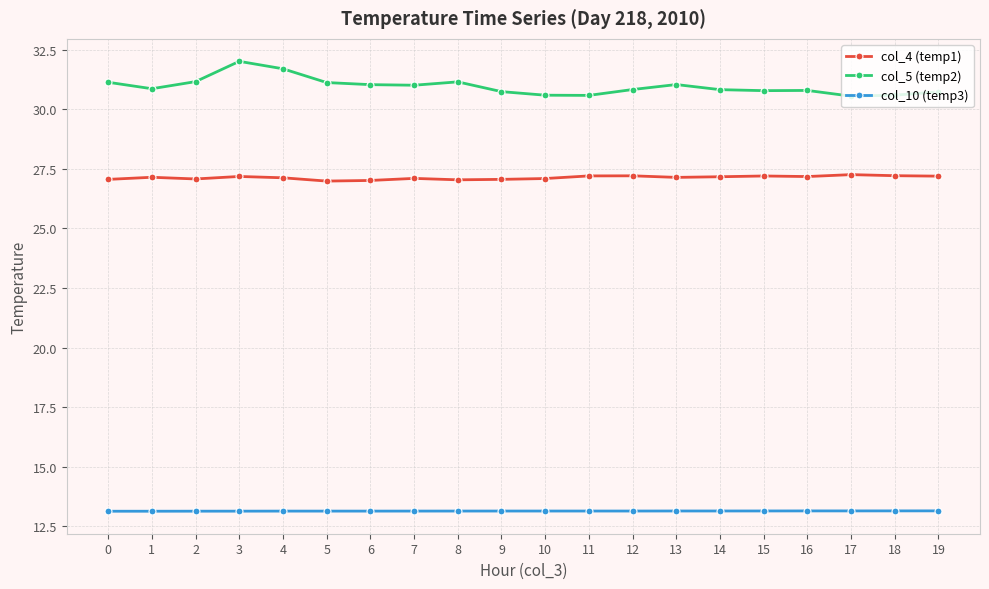

What is the minimum value shown in the chart?

13.1